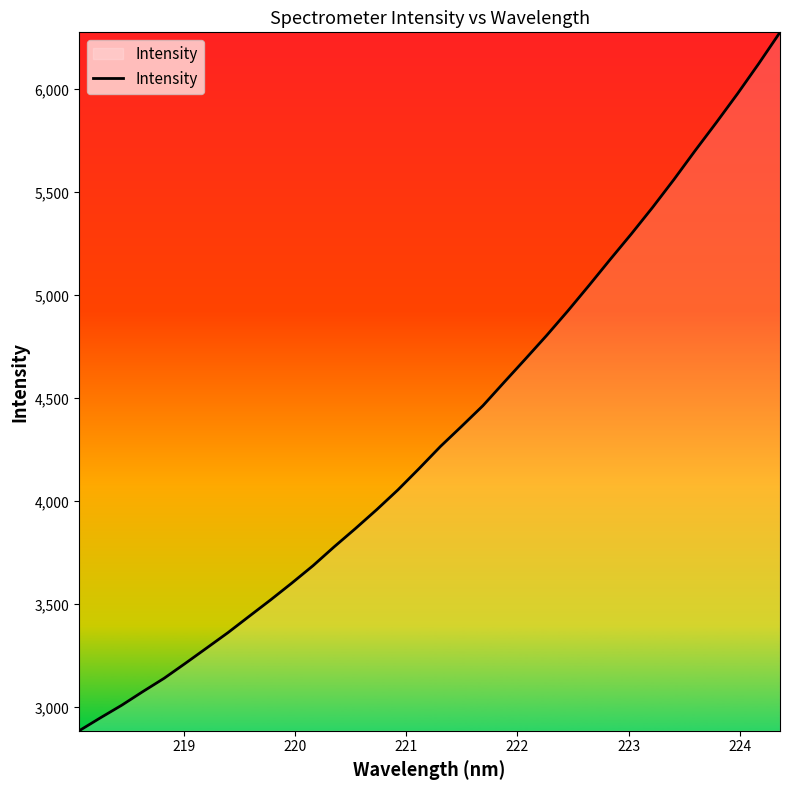

What is the smallest value displayed?

2886.7